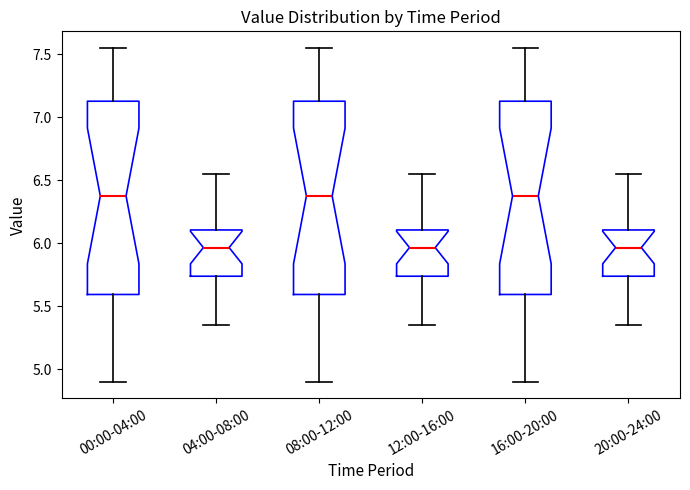

Where is the lower edge of the box for 08:00-12:00 on the y-axis? The values are not printed on the chart, so give them approximately, as read against the axis.

5.60